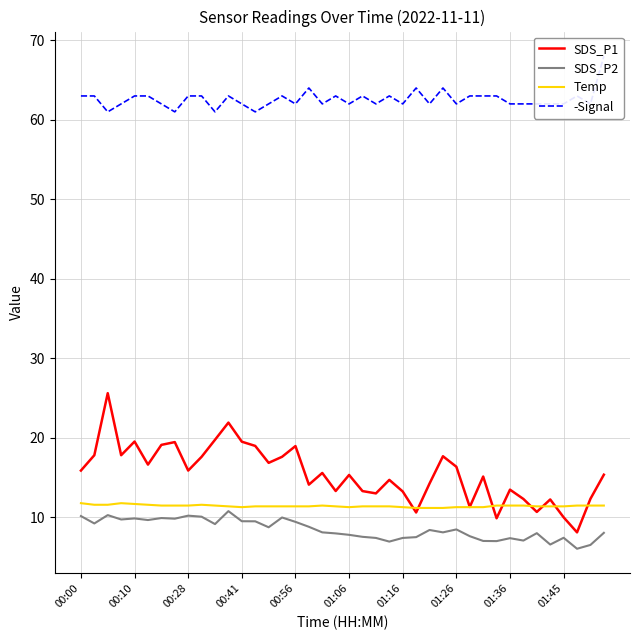

True or false: -Signal and SDS_P2 intersect in this chart.

False